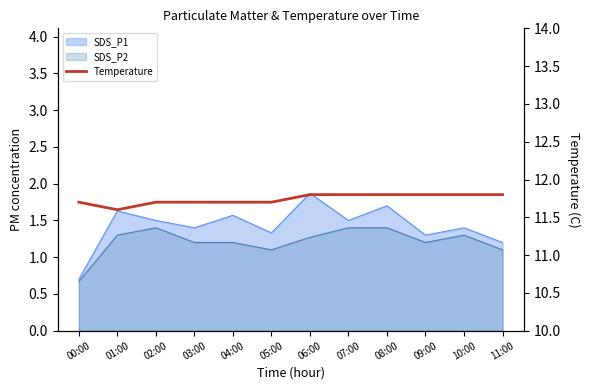

What is the difference between the maximum and minimum values?

0.2